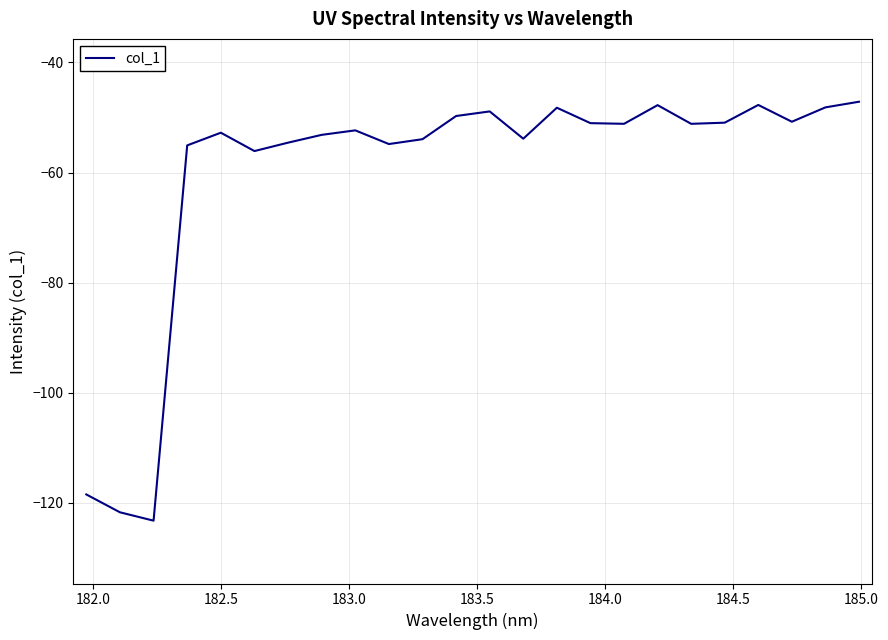

What is the greatest value displayed?

-47.1